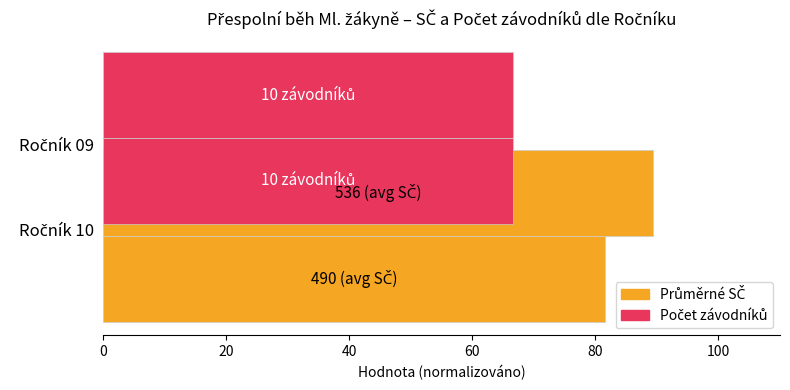

Reading left to right, transcribe all the data shown in this chart.

Průměrné SČ: 89.3	81.6
Počet závodníků: 0.4	0.4